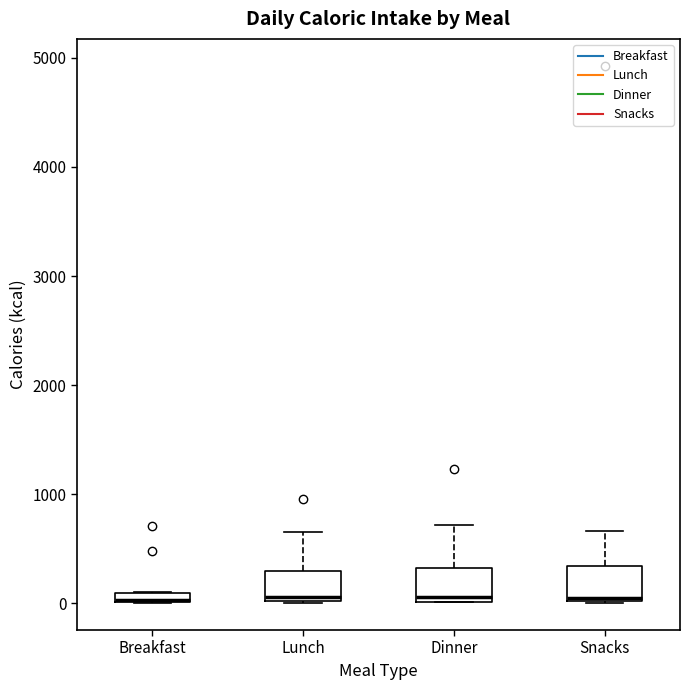

Where is the lower edge of the box for Dinner on the y-axis? The values are not printed on the chart, so give them approximately, as read against the axis.

0